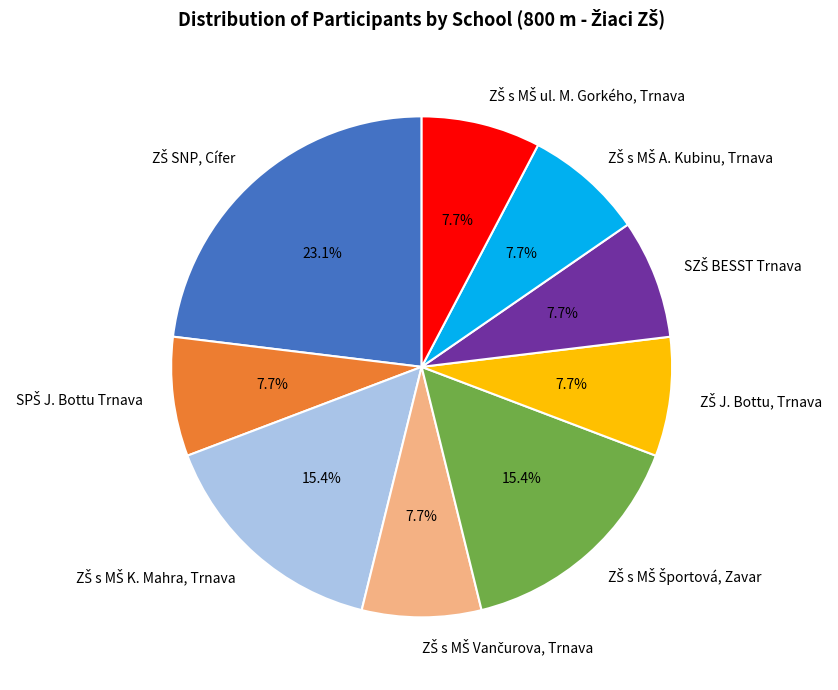

To the nearest percent, what is the average slice percentage?

11%